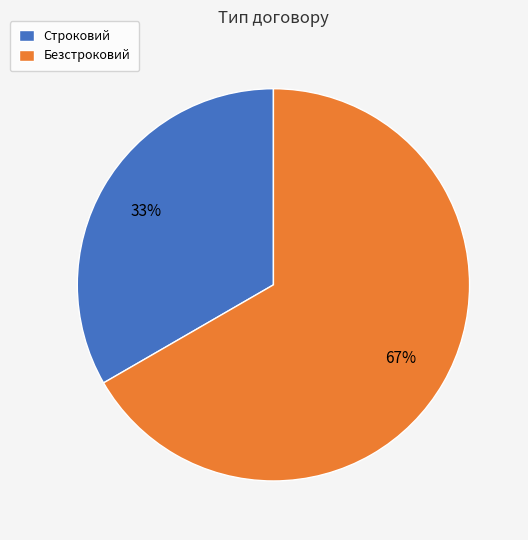

Do Безстроковий and Строковий together represent more than half of the pie?

Yes